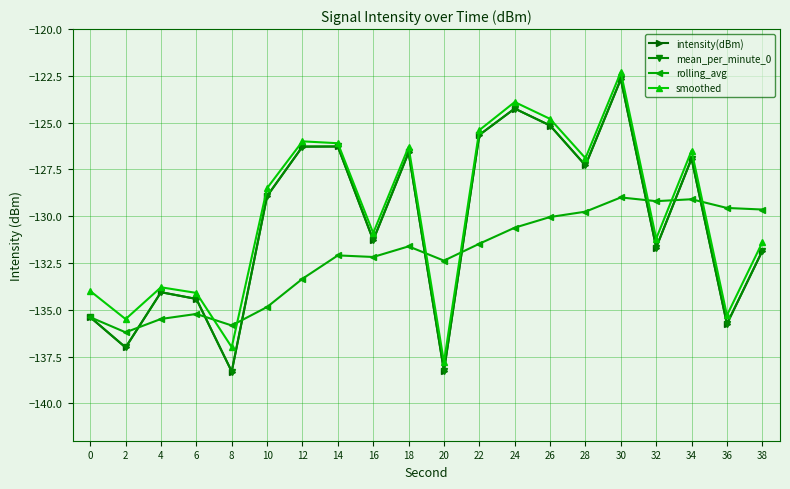

What is the value of the intensity(dBm) point at the 9th from the left?

-131.3